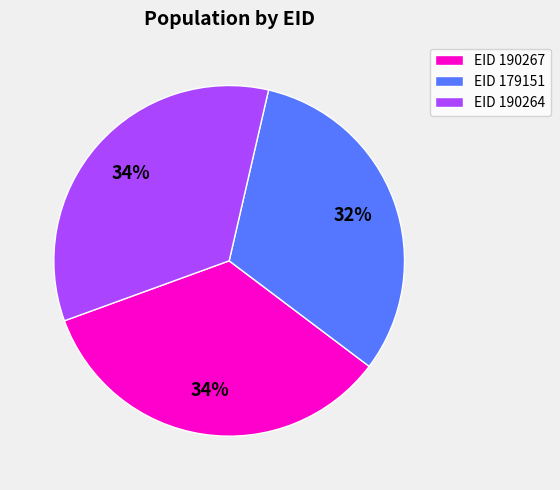

Between EID 190264 and EID 179151, which is larger?

EID 190264